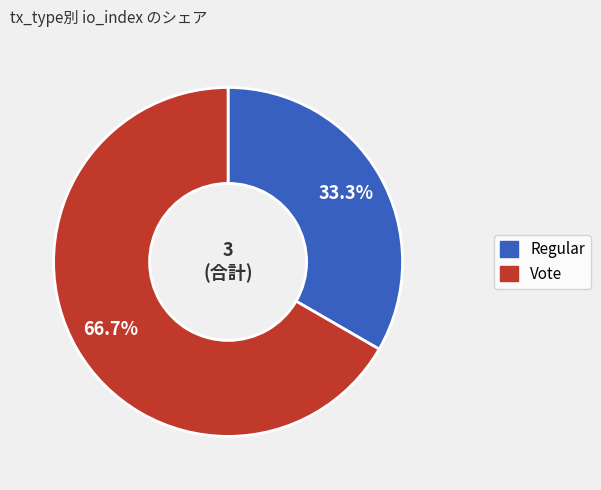

What is the ratio of the value at Vote to the value at Regular?

2.0